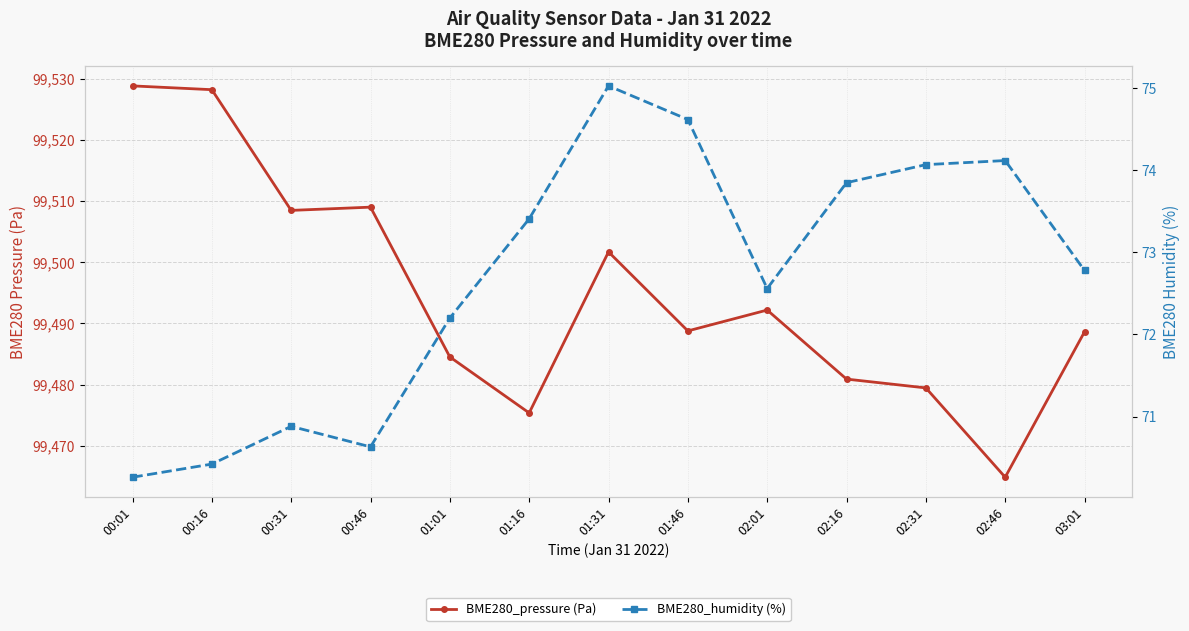

At which category is the sum across all series the highest?

00:01